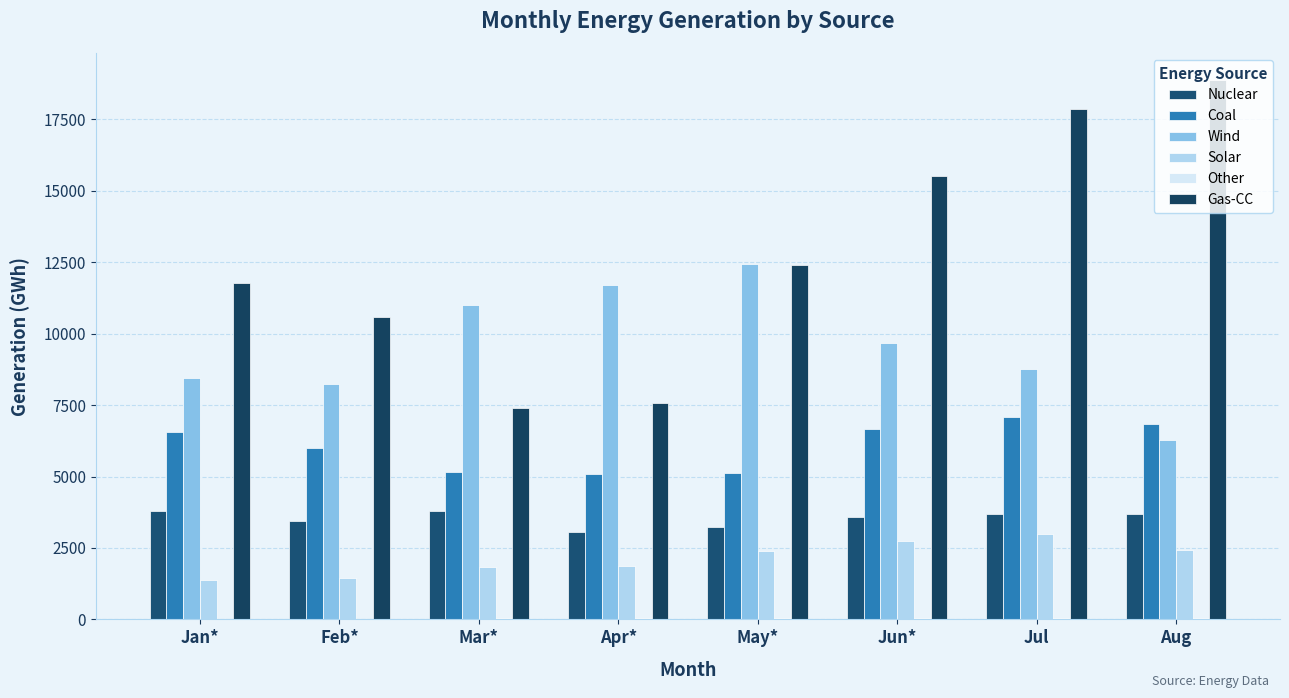

What is the greatest value displayed?

18879